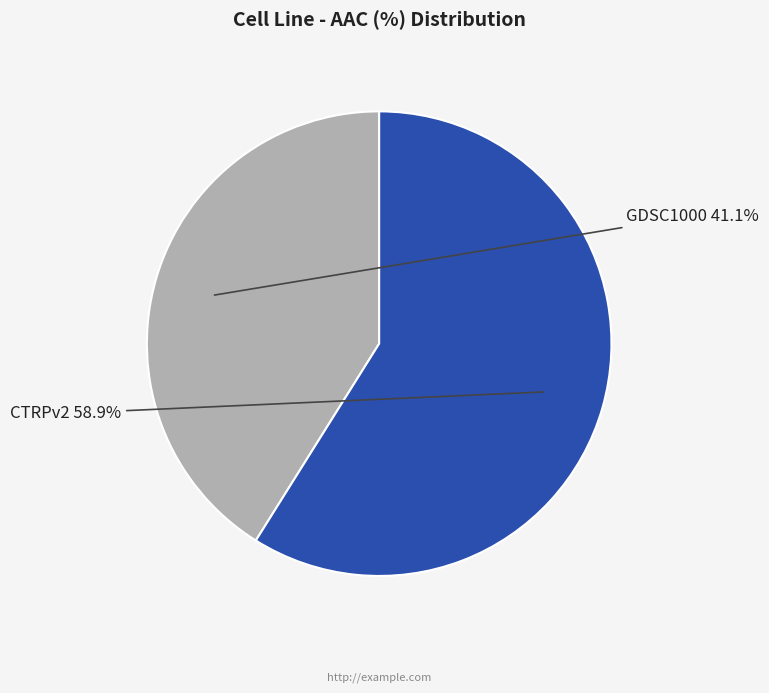

How many segments does this pie chart have?

2